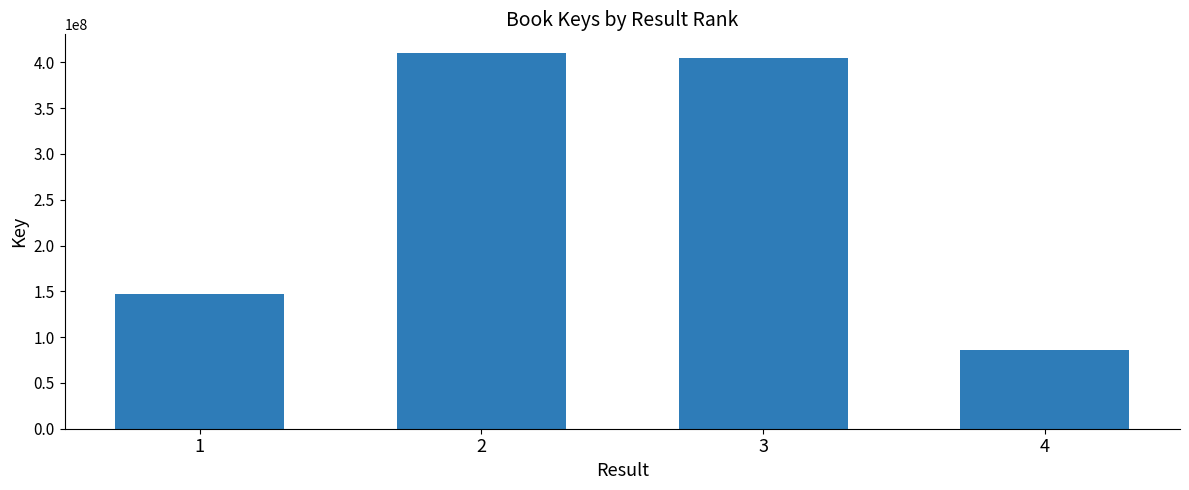

List the labels in order of value, smallest first.

4, 1, 3, 2